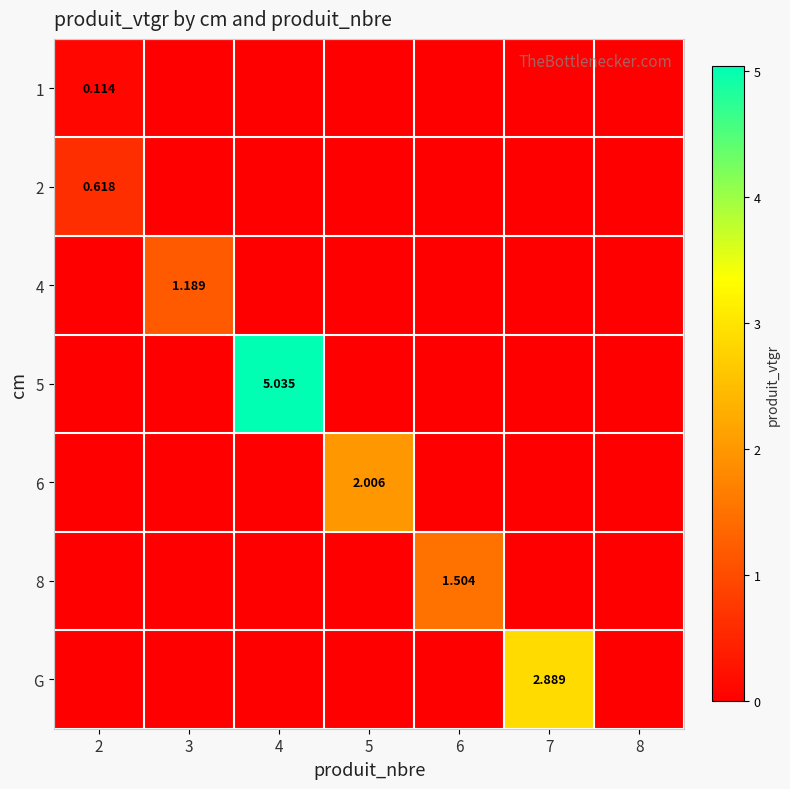

List the series in order of their peak value, lowest first.

1, 2, 4, 8, 6, G, 5